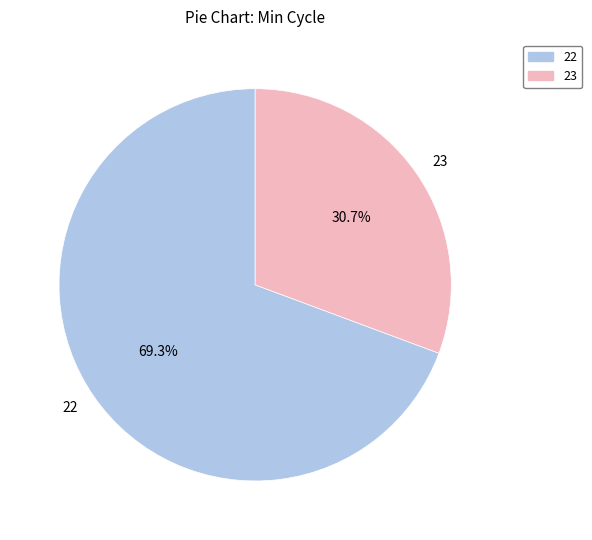

Which slice is the largest?

22